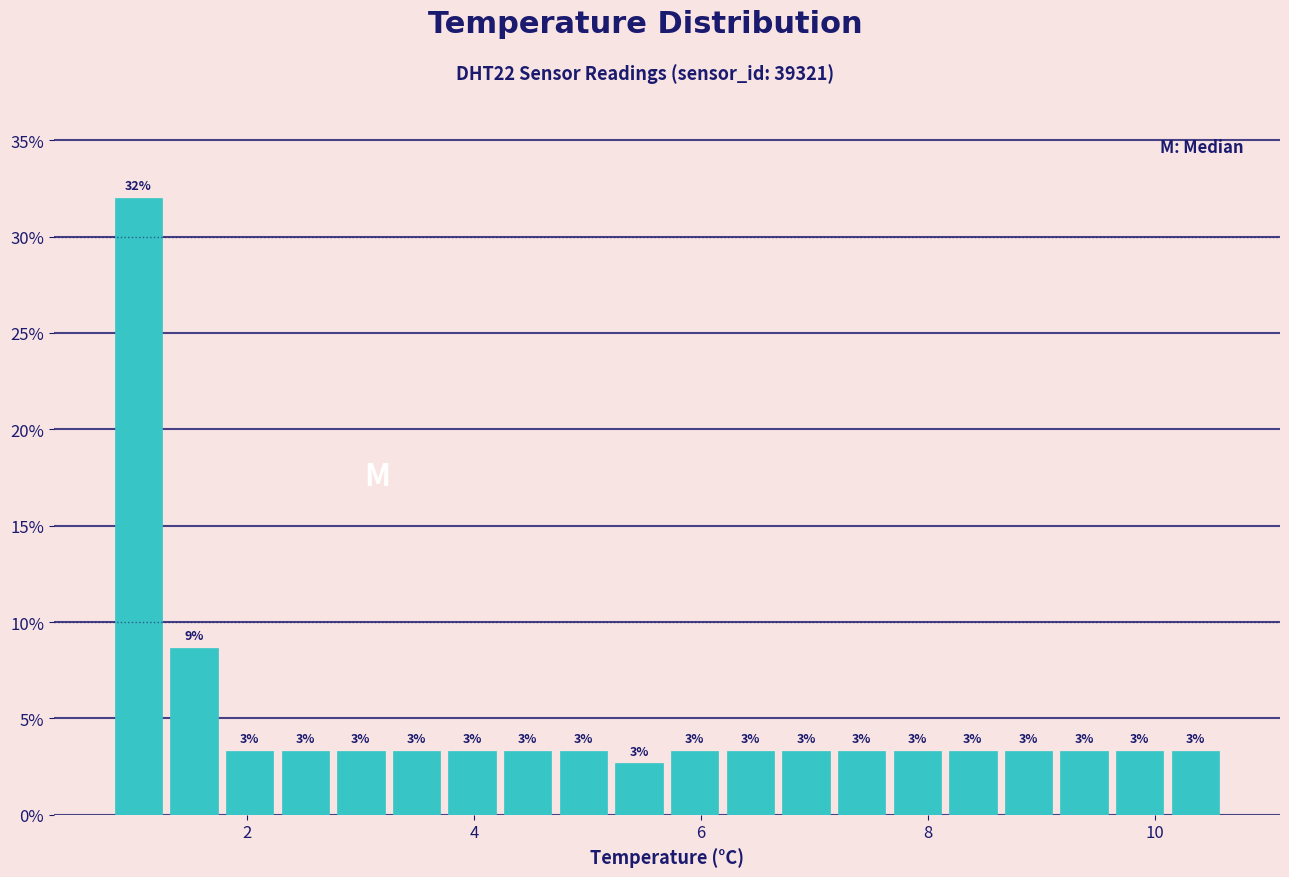

Read against the x-axis, roughly where is the centre of the tallest bar?

1.0